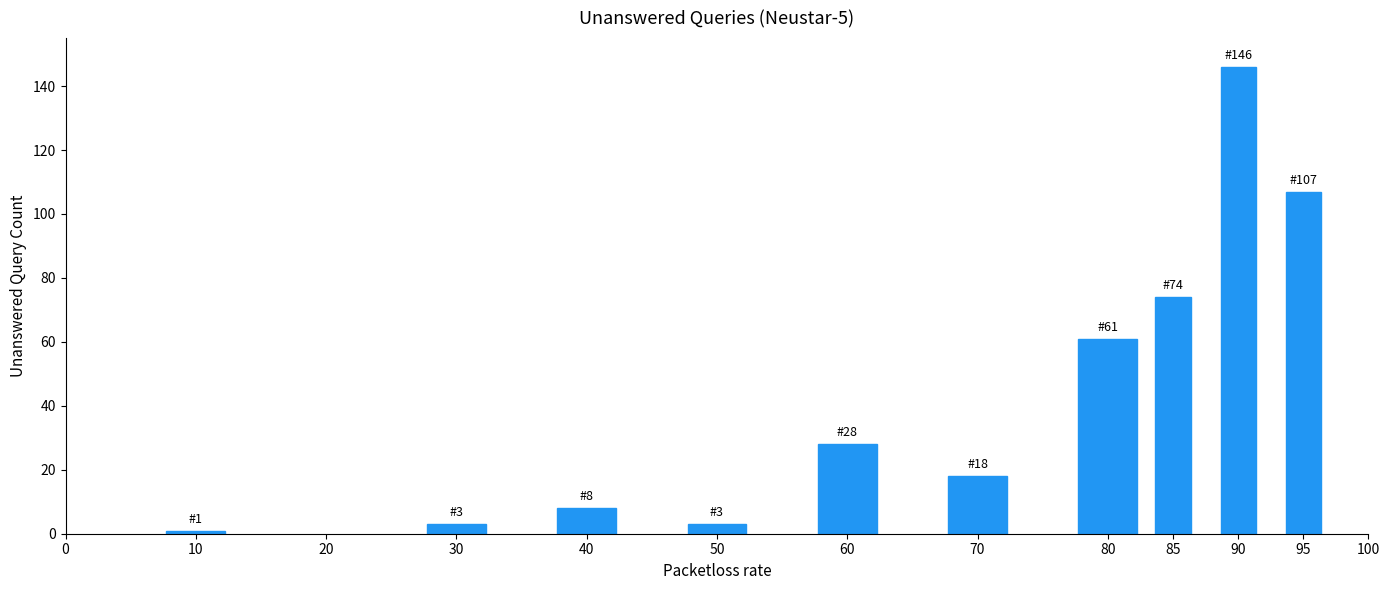

Reading left to right, extract all data points from this chart.

1	3	8	3	28	18	61	74	146	107